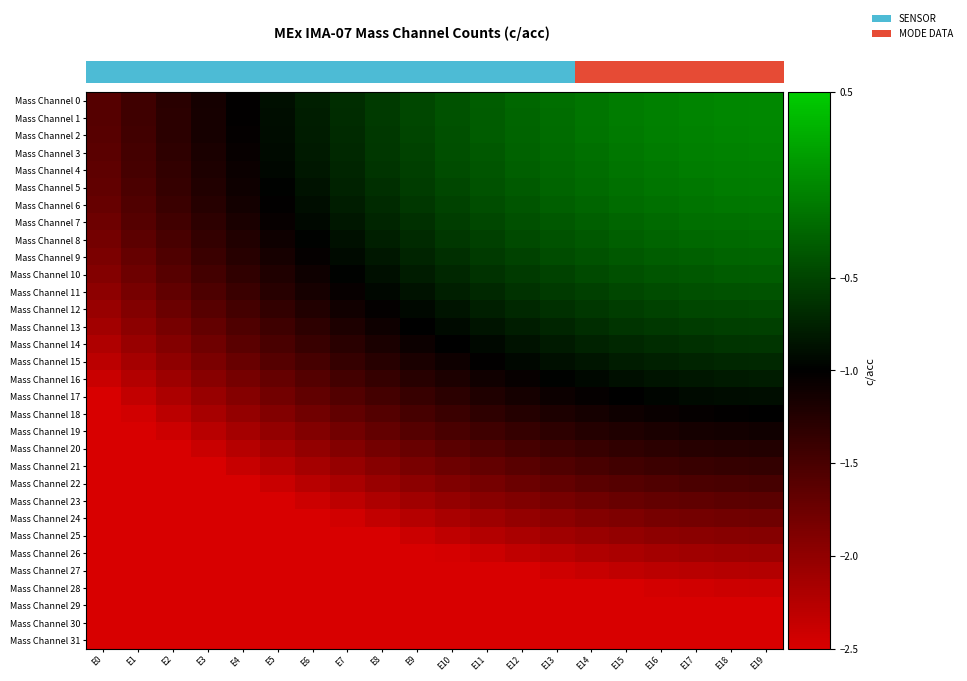

Which series has the largest total across all categories?

Mass Channel 0